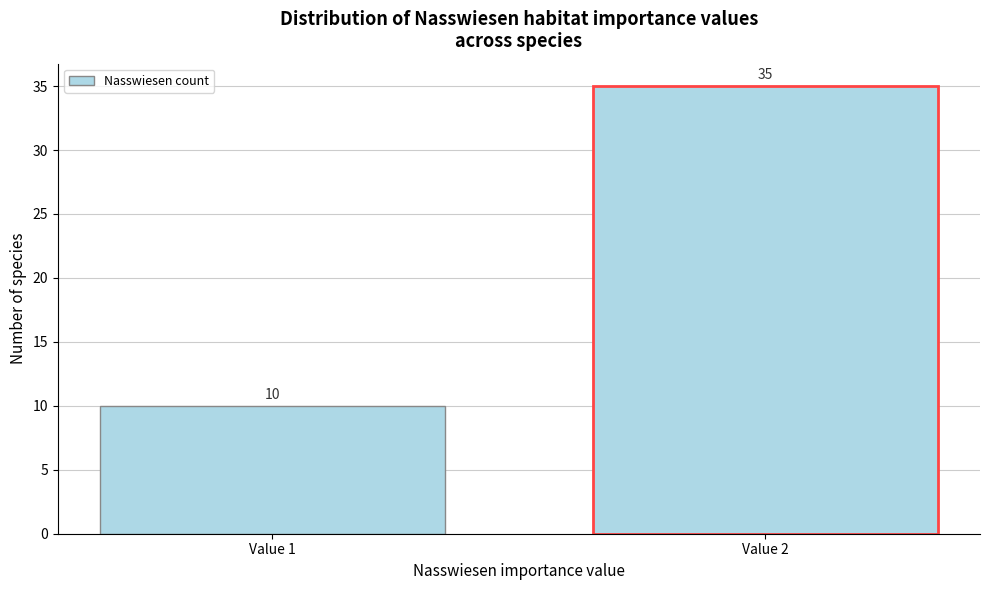

Reading left to right, what are all the values shown in this chart?

Value 1=10	Value 2=35